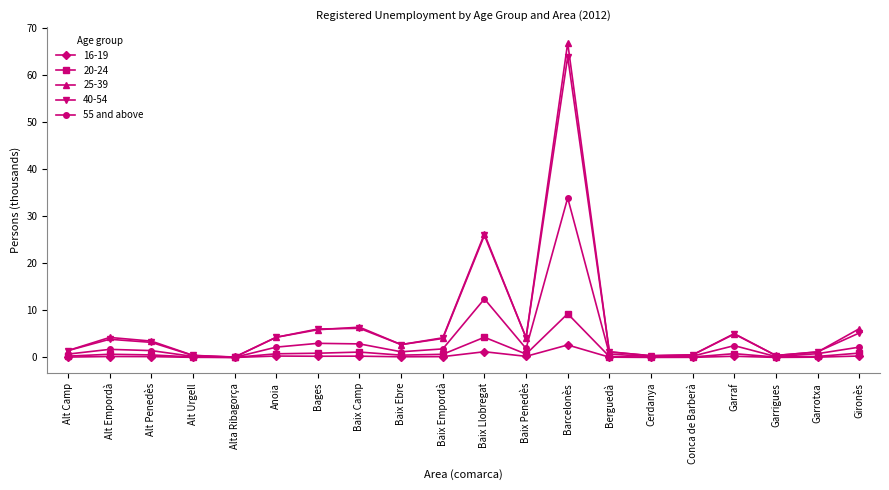

How many series are shown in this chart?

5